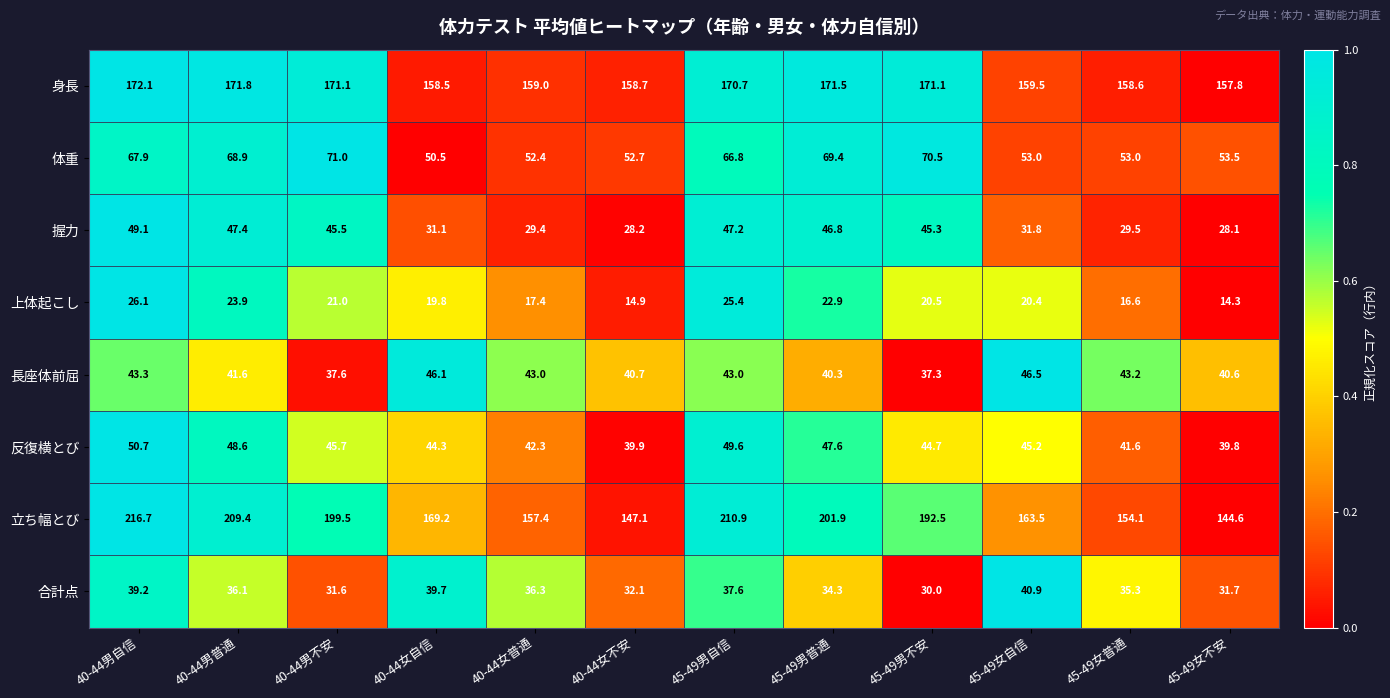

Which series has the largest range (max minus min)?

立ち幅とび